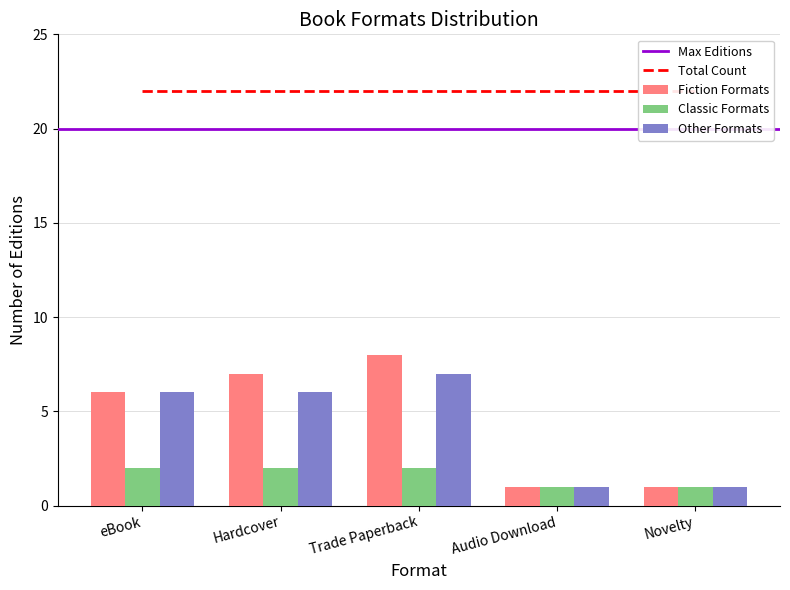

Between Trade Paperback and Novelty, which is larger?

Trade Paperback